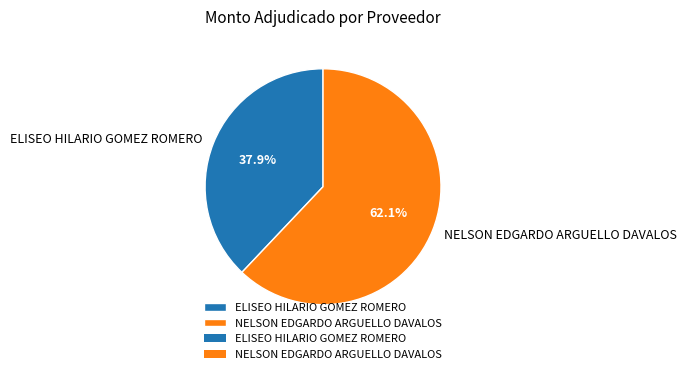

To the nearest percent, what portion does NELSON EDGARDO ARGUELLO DAVALOS represent?

62%